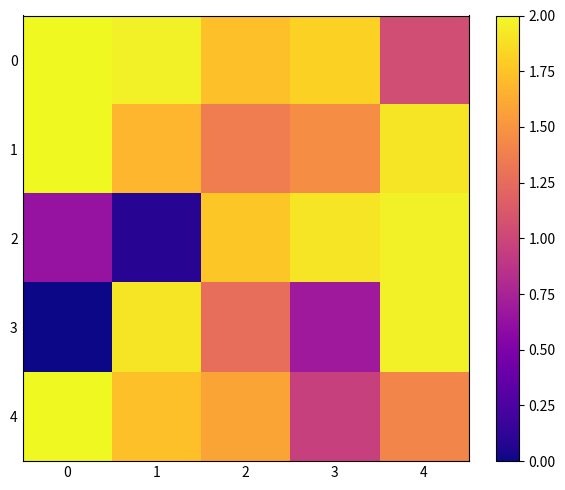

Count the number of categories in the chart.

5